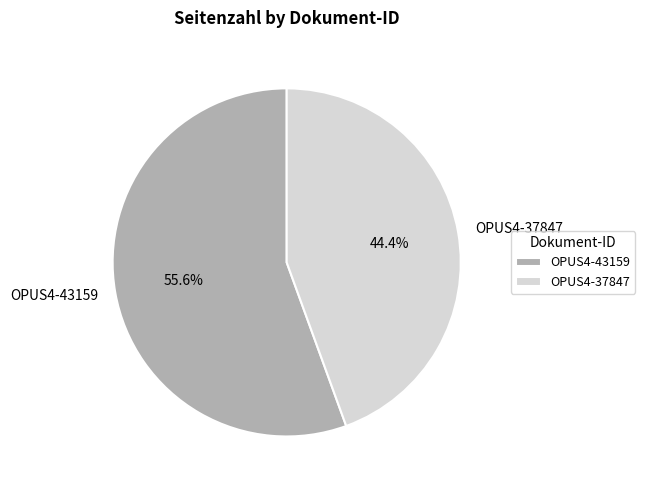

True or false: OPUS4-43159 accounts for 65% of the total.

False